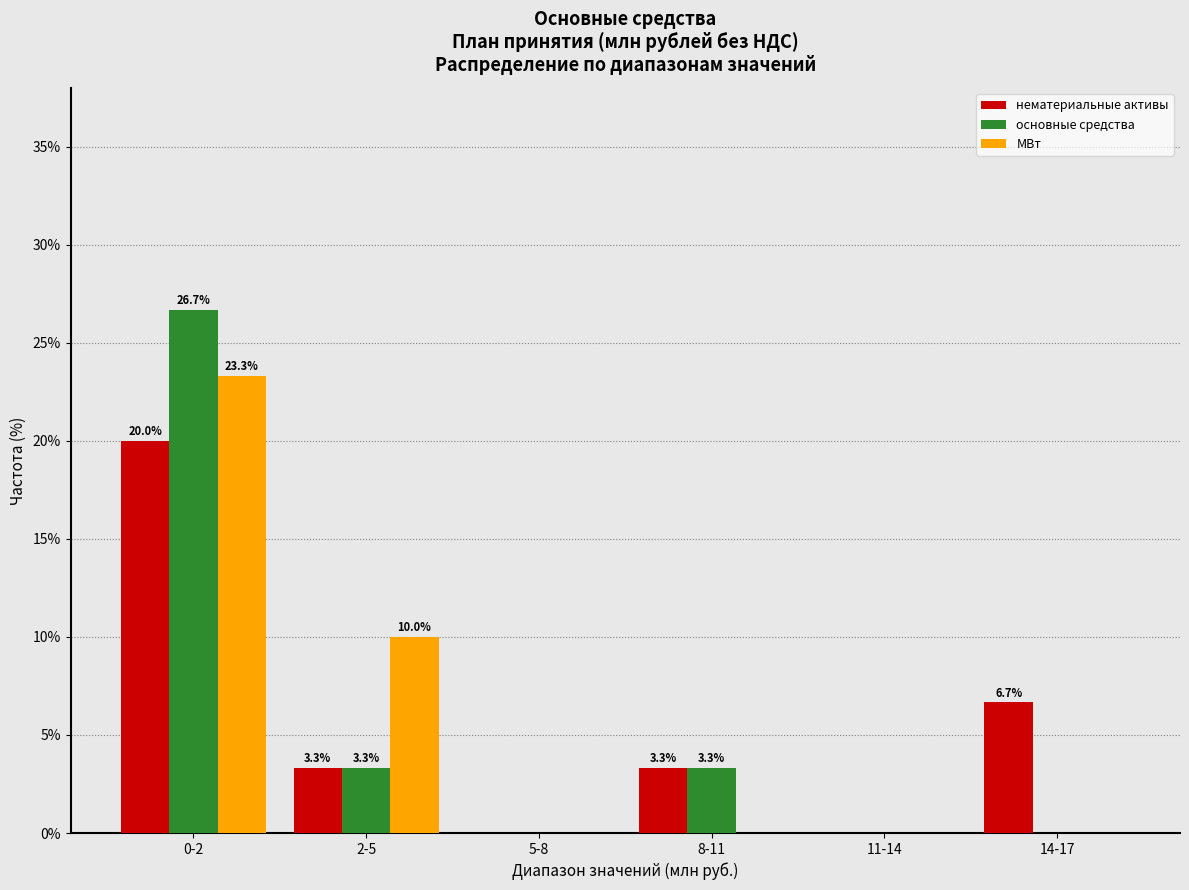

Reading left to right, extract all data points from this chart.

нематериальные активы: 0-2=20.0	2-5=3.3	5-8=0.0	8-11=3.3	11-14=0.0	14-17=6.7
основные средства: 0-2=26.7	2-5=3.3	5-8=0.0	8-11=3.3	11-14=0.0	14-17=0.0
МВт: 0-2=23.3	2-5=10.0	5-8=0.0	8-11=0.0	11-14=0.0	14-17=0.0